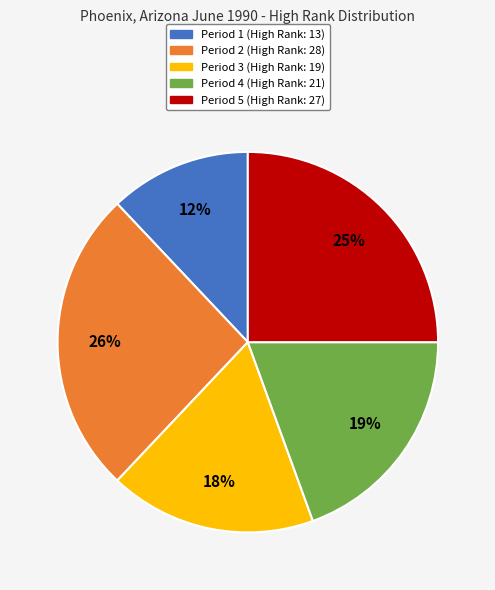

Rank the categories by value from lowest to highest.

Period 1, Period 3, Period 4, Period 5, Period 2